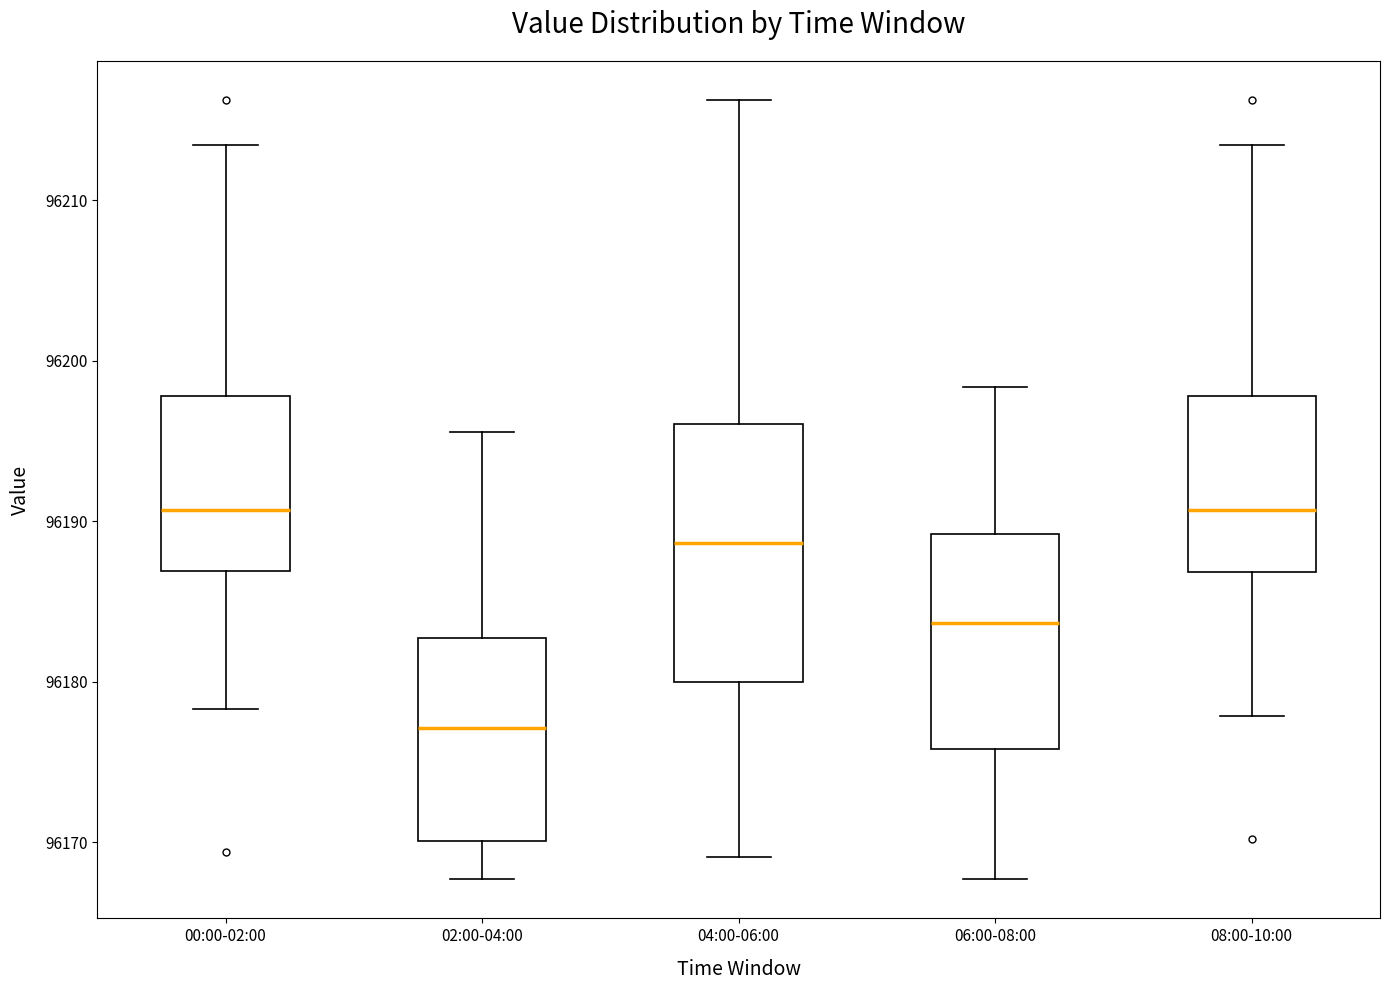

Reading left to right, read every box against the y-axis: the position of its median line, the range the box covers, and the ends of its whiskers. The values are not printed on the chart, so give them approximately, as read against the axis.

00:00-02:00: median 96191, box 96187 to 96198, whiskers 96178 to 96213
02:00-04:00: median 96177, box 96170 to 96183, whiskers 96168 to 96196
04:00-06:00: median 96189, box 96180 to 96196, whiskers 96169 to 96216
06:00-08:00: median 96184, box 96176 to 96189, whiskers 96168 to 96198
08:00-10:00: median 96191, box 96187 to 96198, whiskers 96178 to 96213